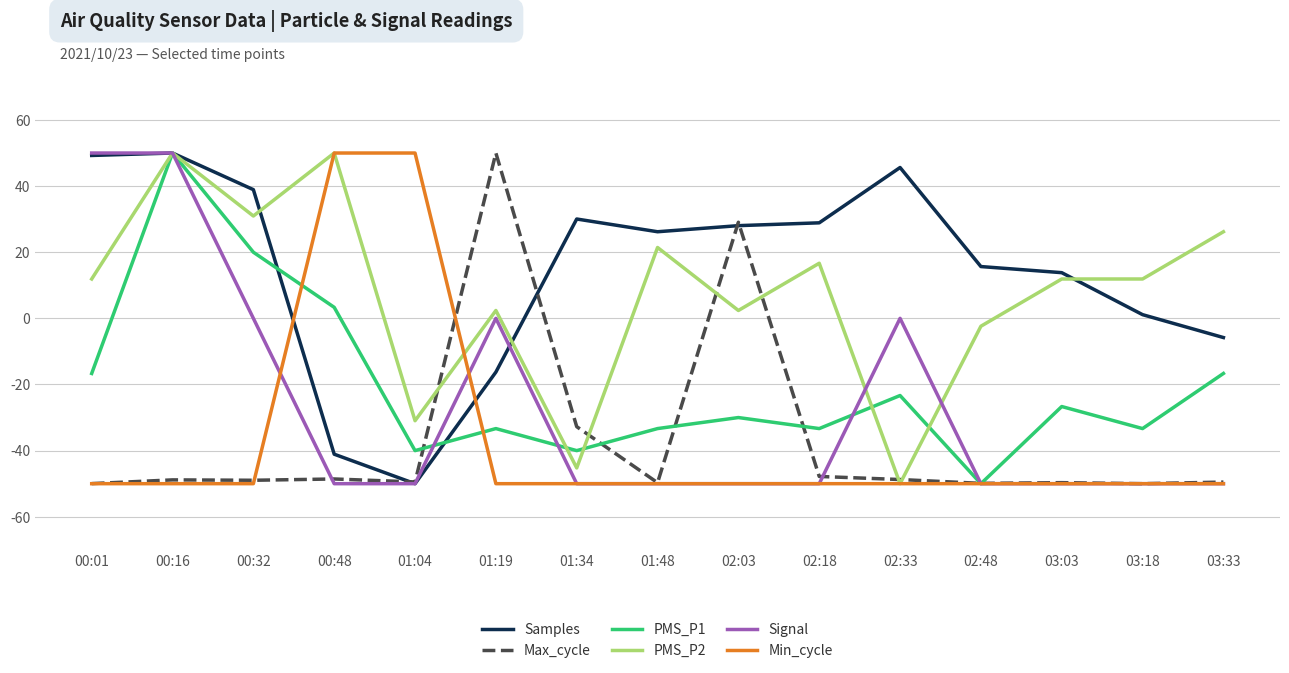

What is the smallest value displayed?

-50.0